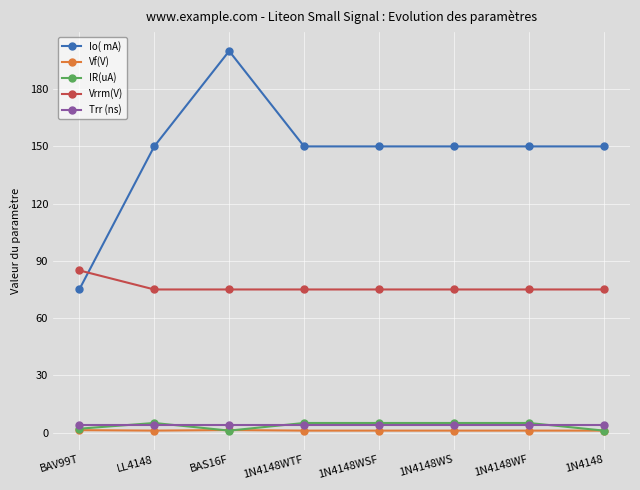

Which label corresponds to the largest value in the chart?

BAS16F